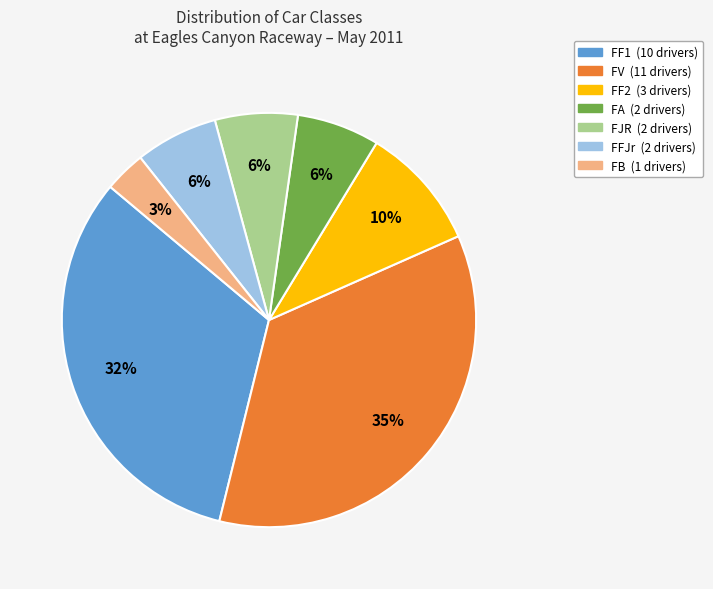

Is there any slice that represents more than half of the pie?

No